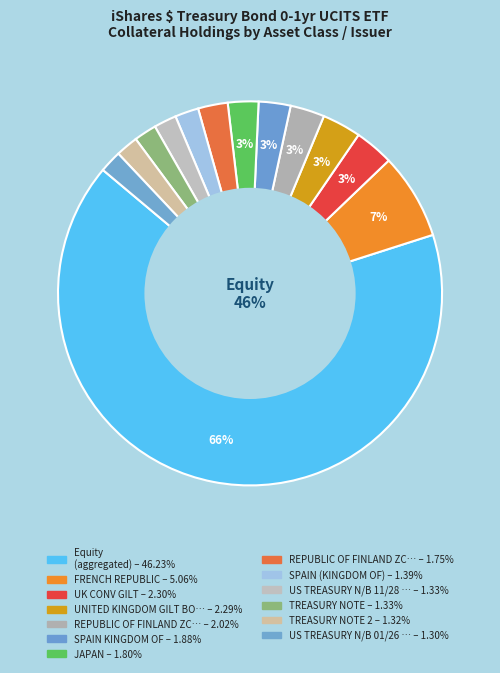

Does Equity account for over 50% of the chart?

Yes